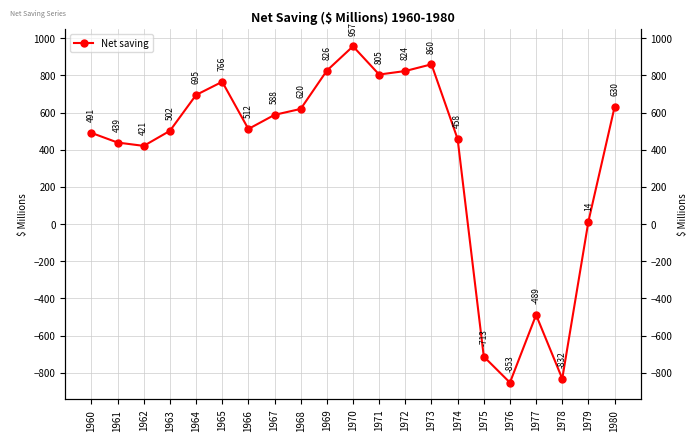

How many positive values are there?

17